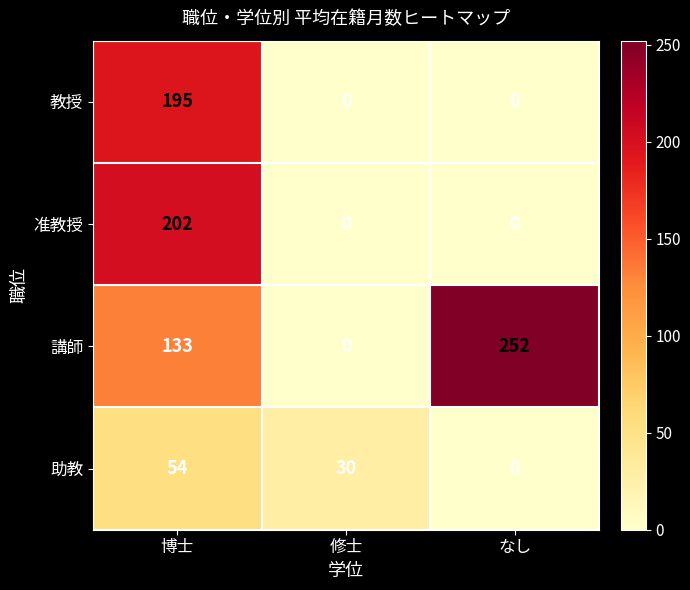

The 助教 series shows 30 at 修士. True or false?

True